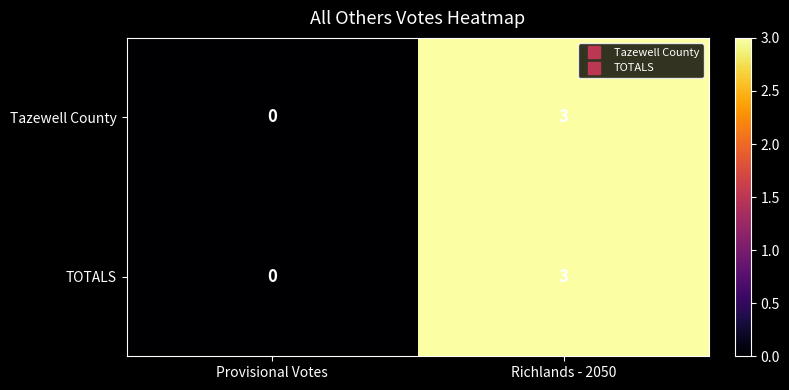

Is it true that TOTALS equals 0 at Provisional Votes?

True